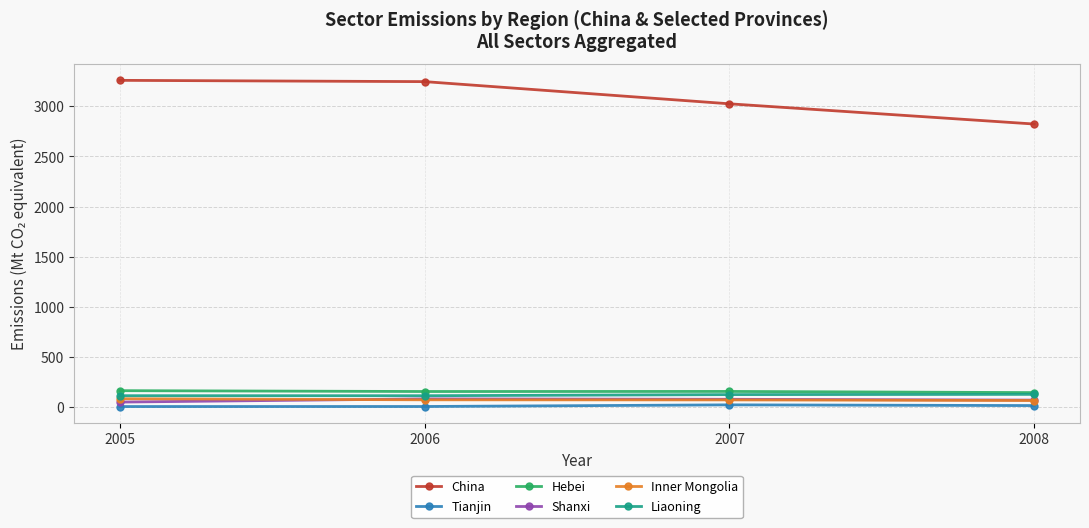

True or false: Tianjin and Liaoning intersect in this chart.

False